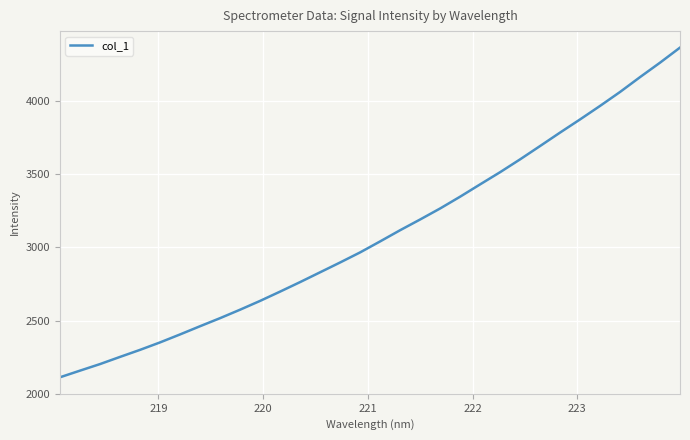

What is the minimum value shown in the chart?

2112.2